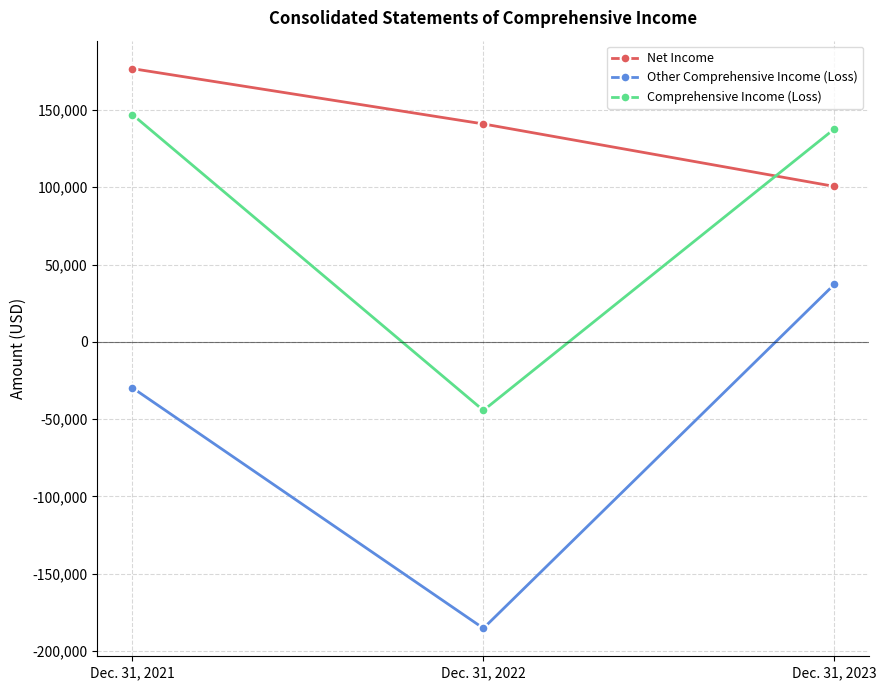

What are all the series names shown in the legend?

Net Income, Other Comprehensive Income (Loss), Comprehensive Income (Loss)